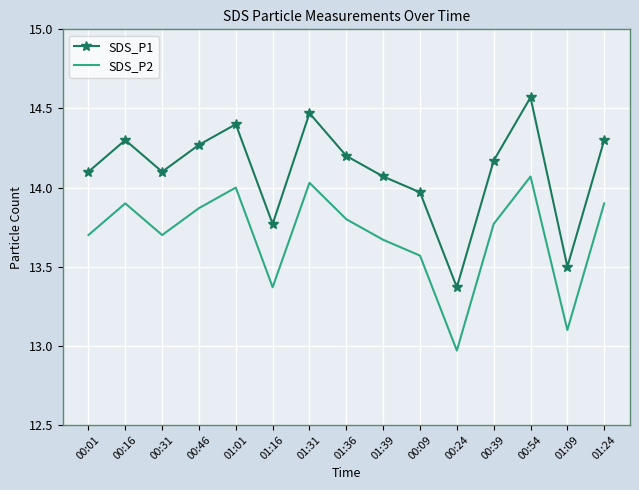

What is the difference between the maximum and minimum values in the SDS_P2 series?

1.1